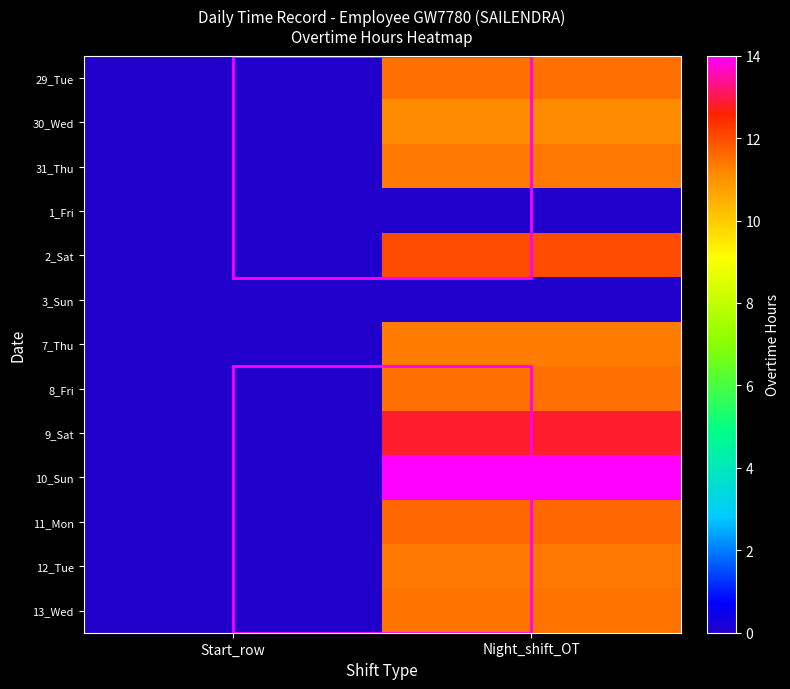

Count the number of categories in the chart.

2